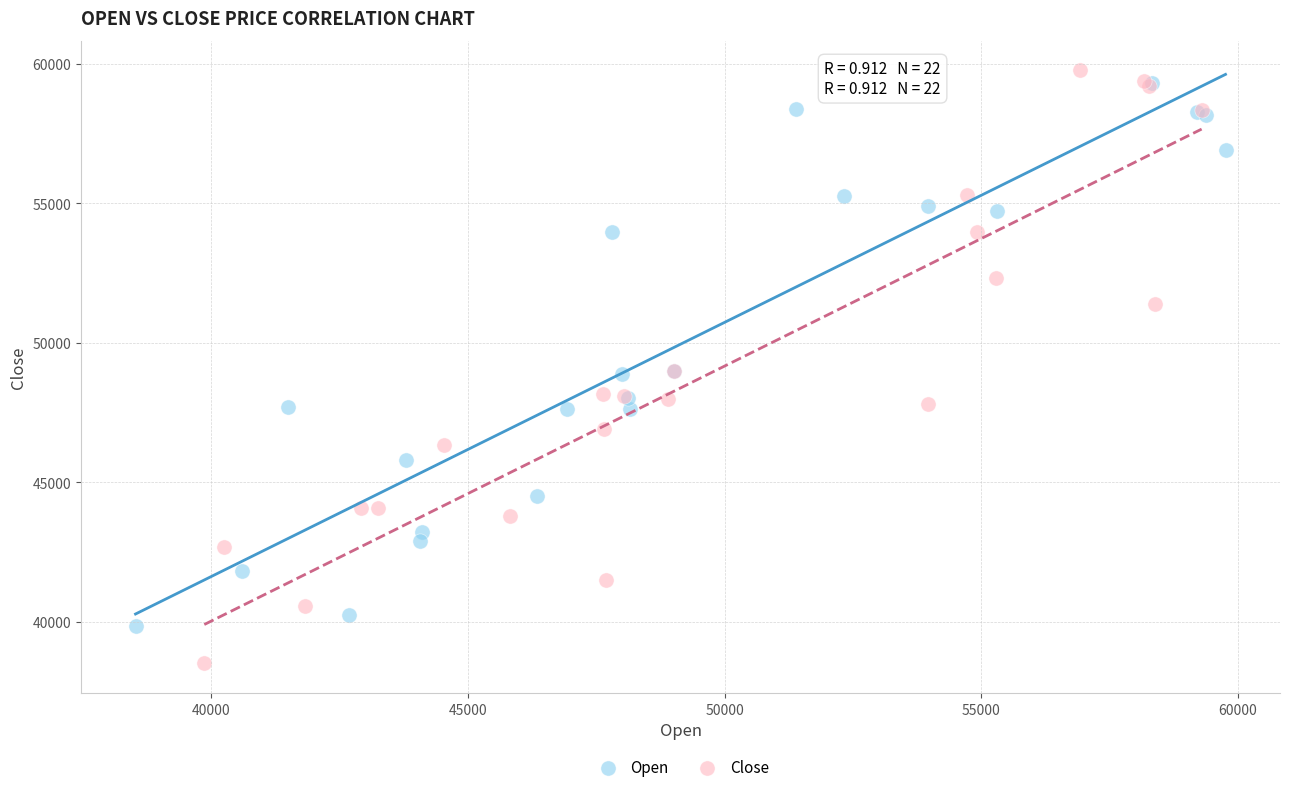

Which series contains the highest Y value?

Close